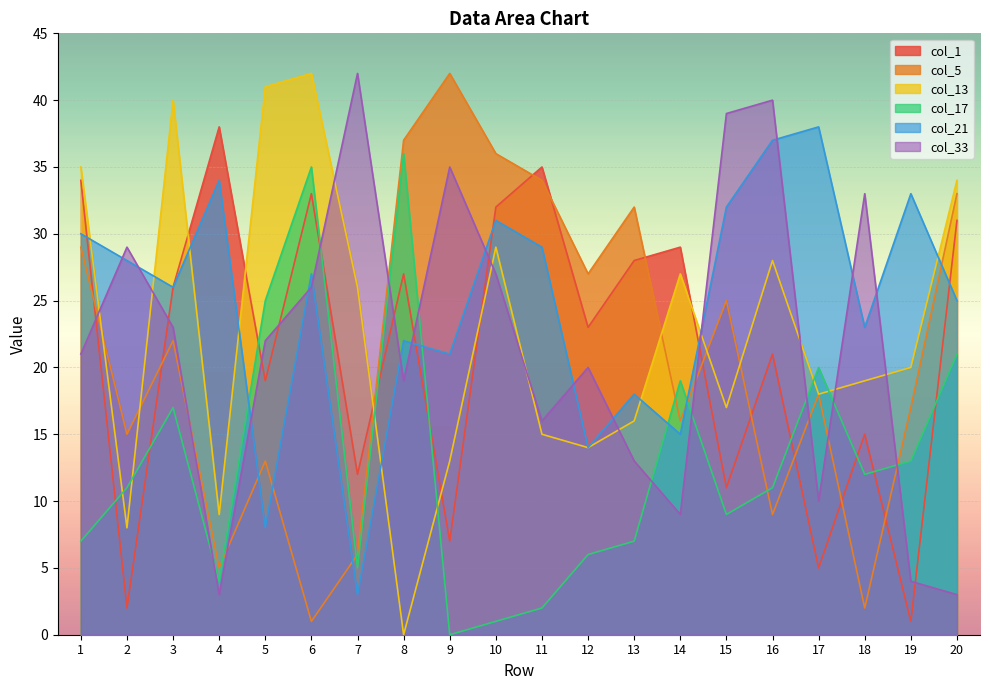

Rank the series by their maximum value, from highest to lowest.

col_5, col_13, col_33, col_1, col_21, col_17